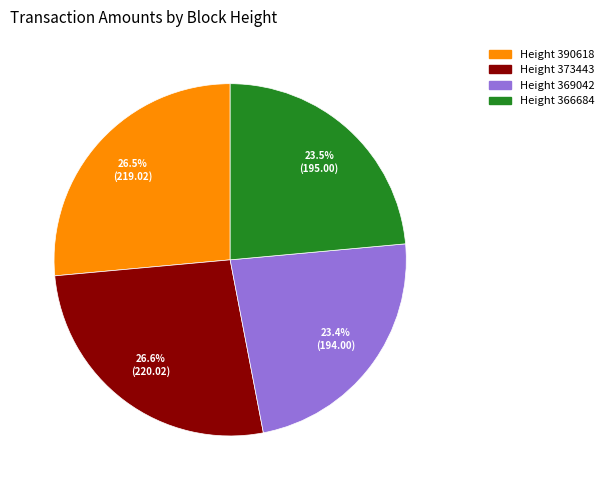

How many segments does this pie chart have?

4